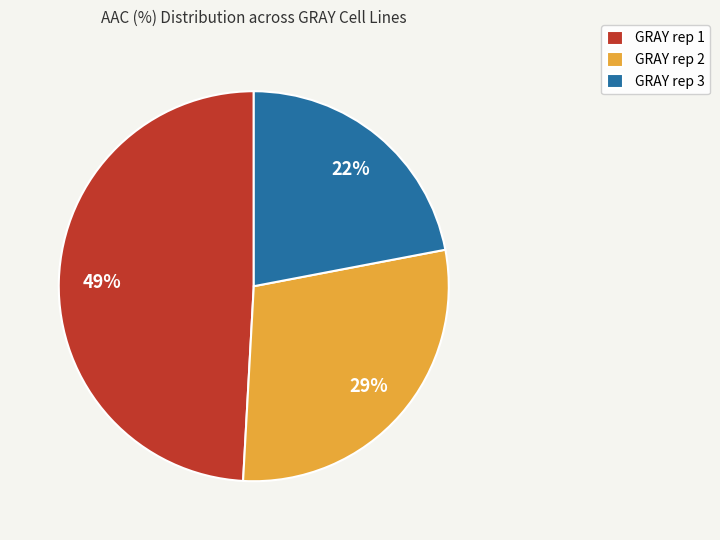

Is it true that GRAY rep 1 is 49% of the pie?

True